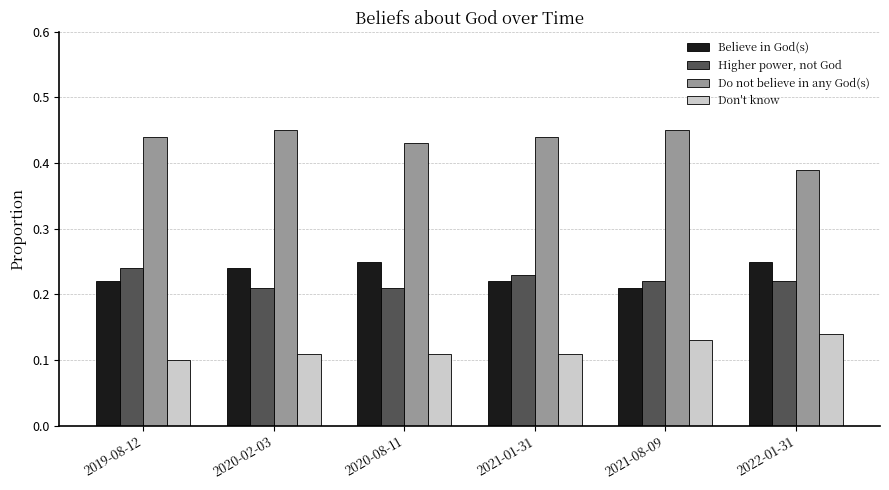

At which label is Do not believe in any God(s) closest to 0?

2022-01-31